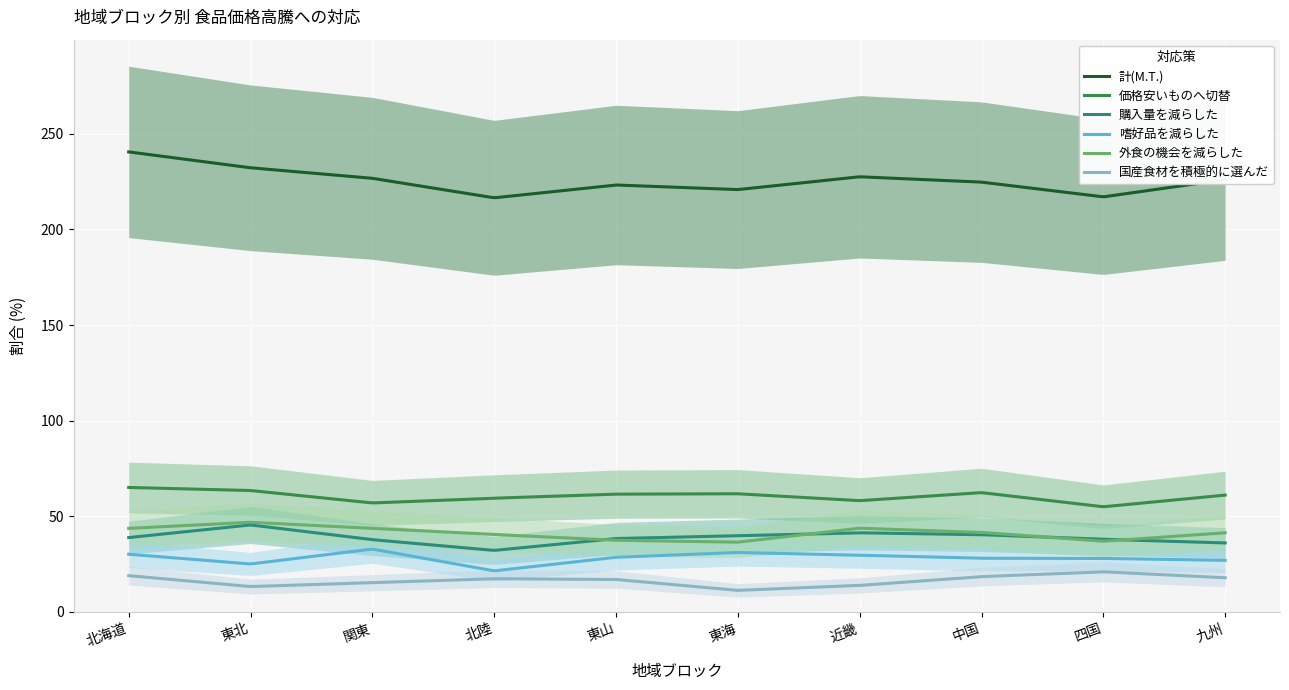

True or false: 外食の機会を減らした and 嗜好品を減らした cross at least once.

False